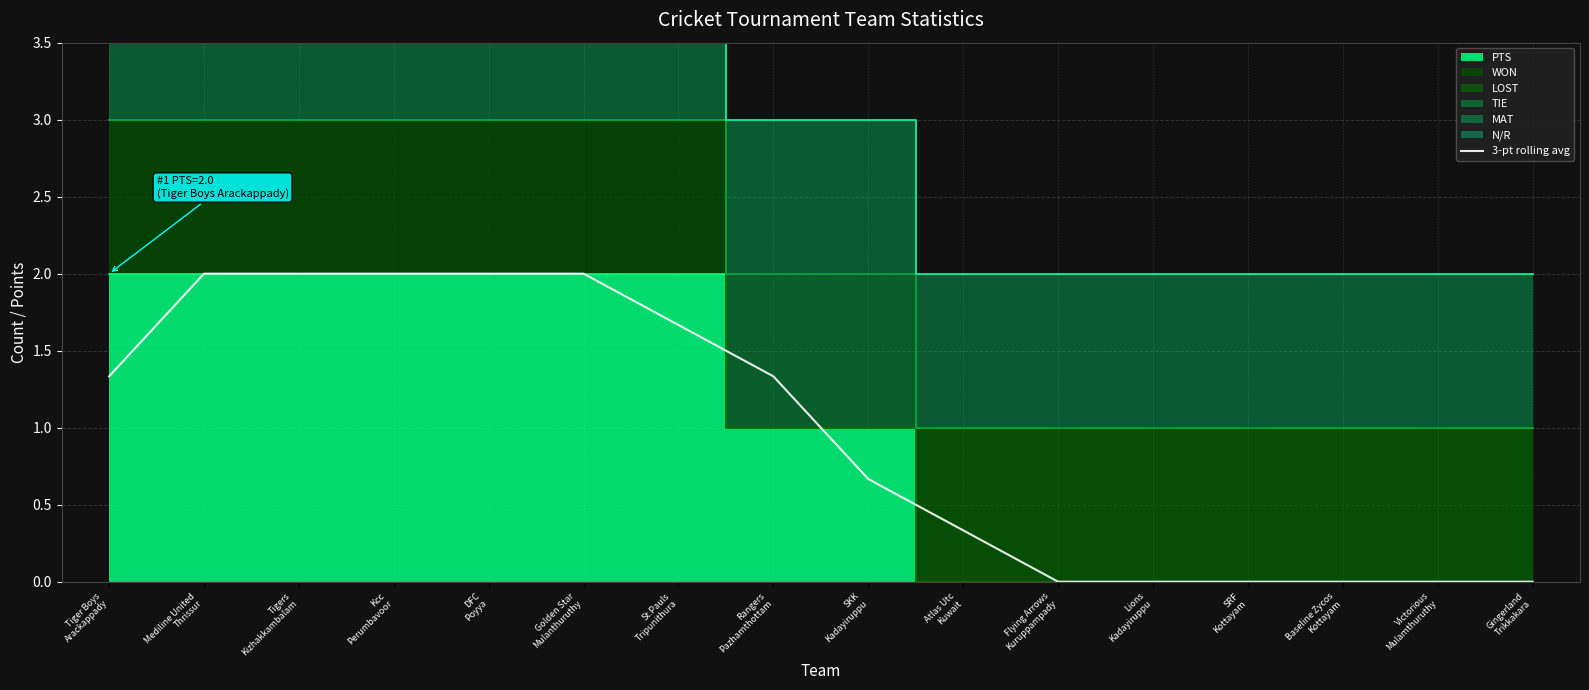

Does the chart display data point markers on the line(s)?

No